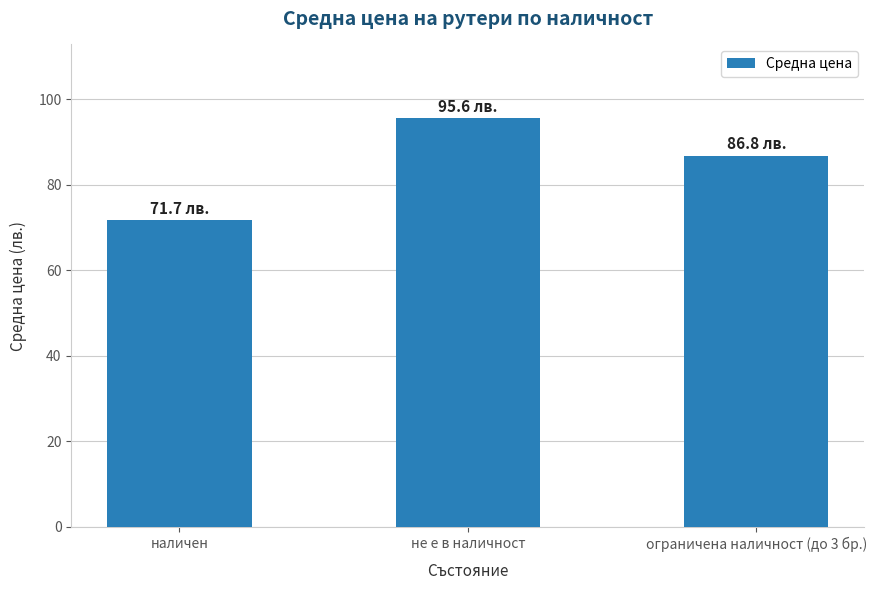

At which label does the data first exceed 86?

не е в наличност